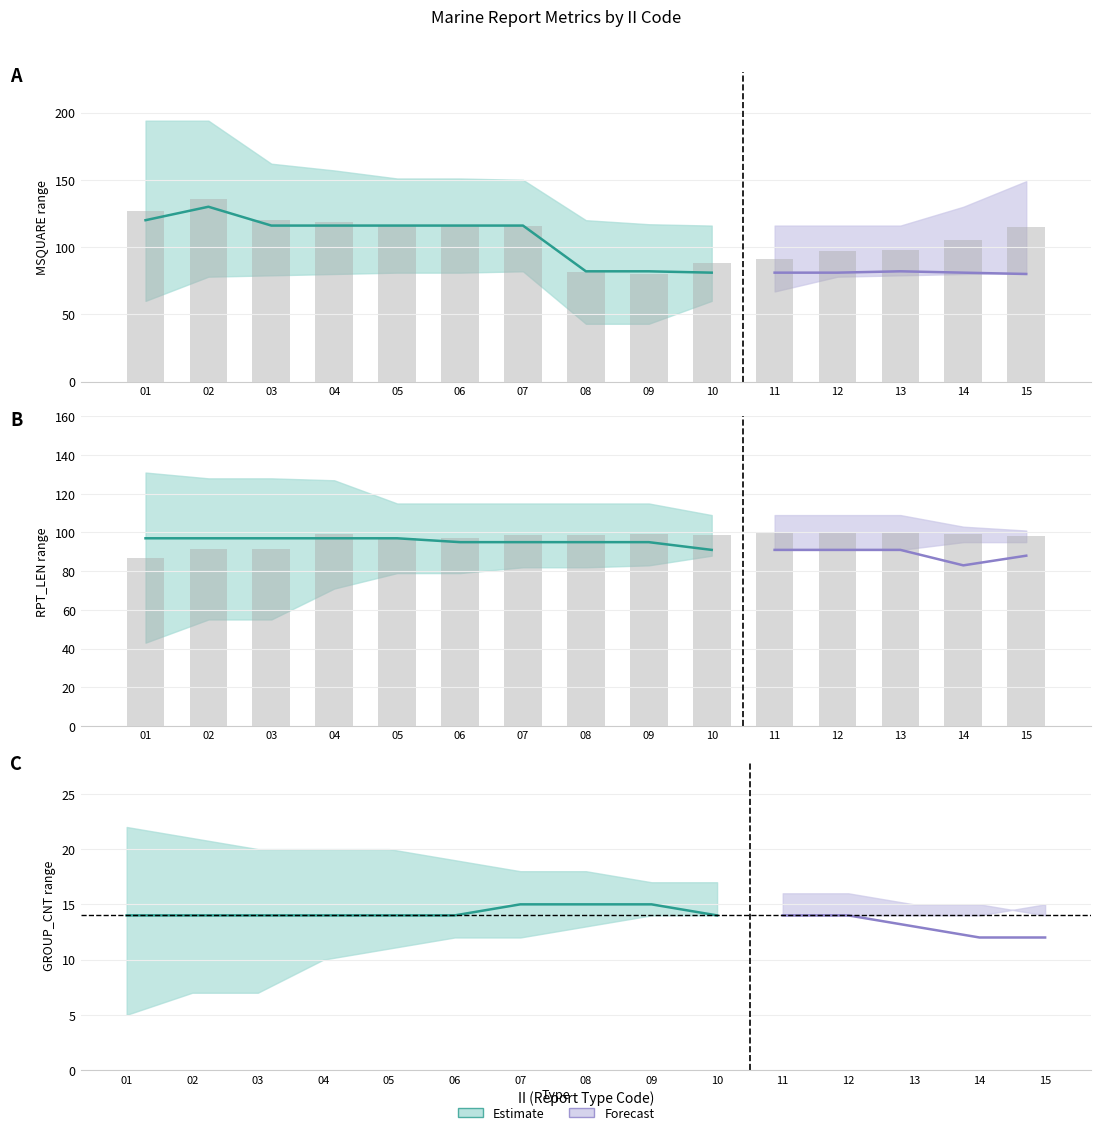

Rank the categories by value from lowest to highest.

01, 02, 03, 05, 06, 15, 07, 08, 10, 04, 09, 14, 11, 12, 13